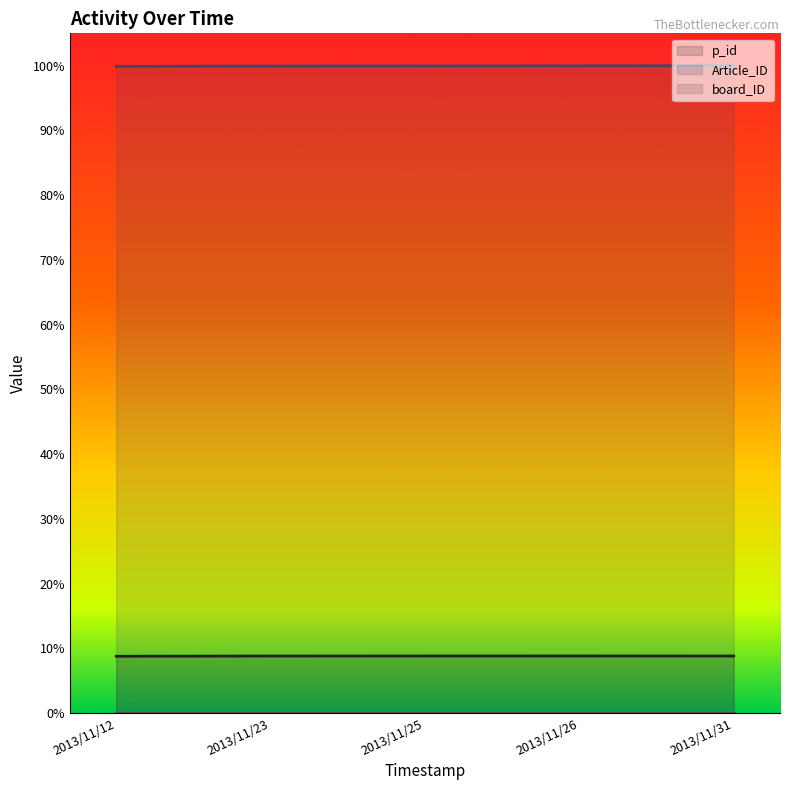

Which series has the largest range (max minus min)?

Article_ID